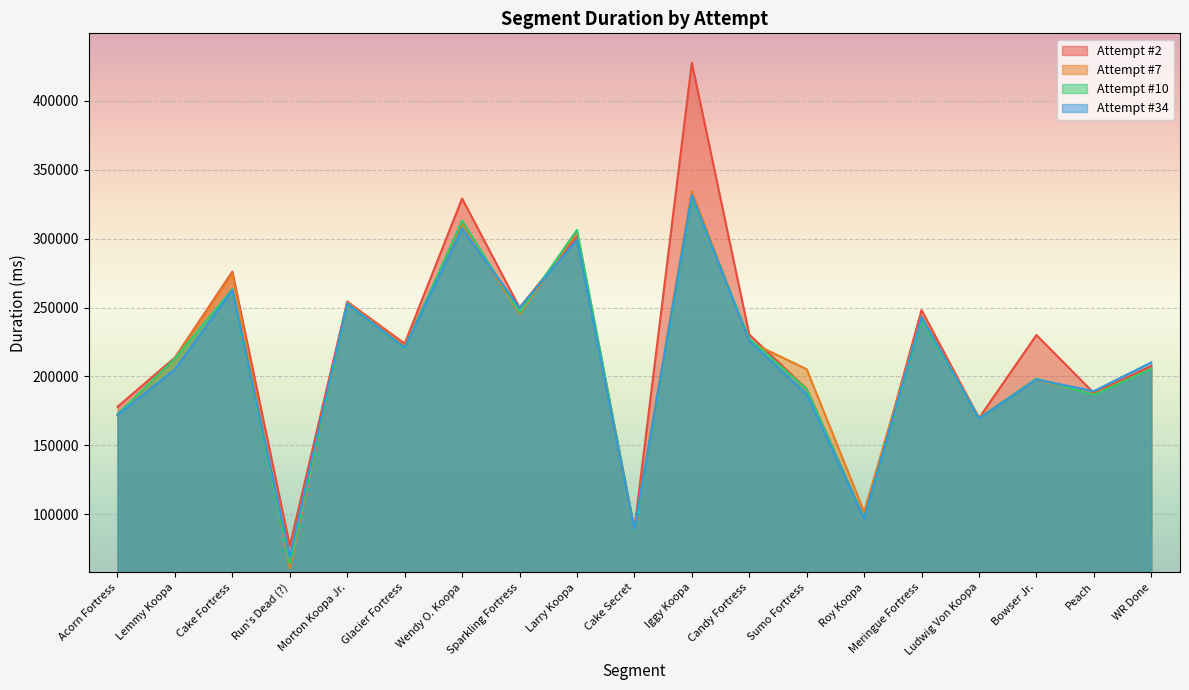

True or false: Attempt #34 and Attempt #10 cross at least once.

True